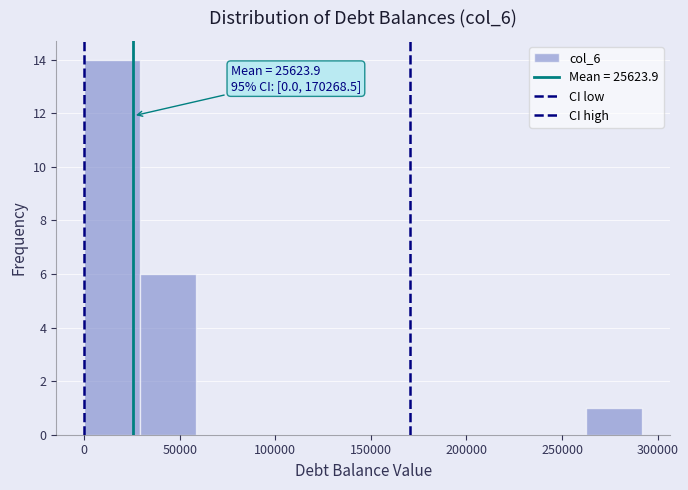

Over which range of the x-axis is the bar tallest?

0 to 30000